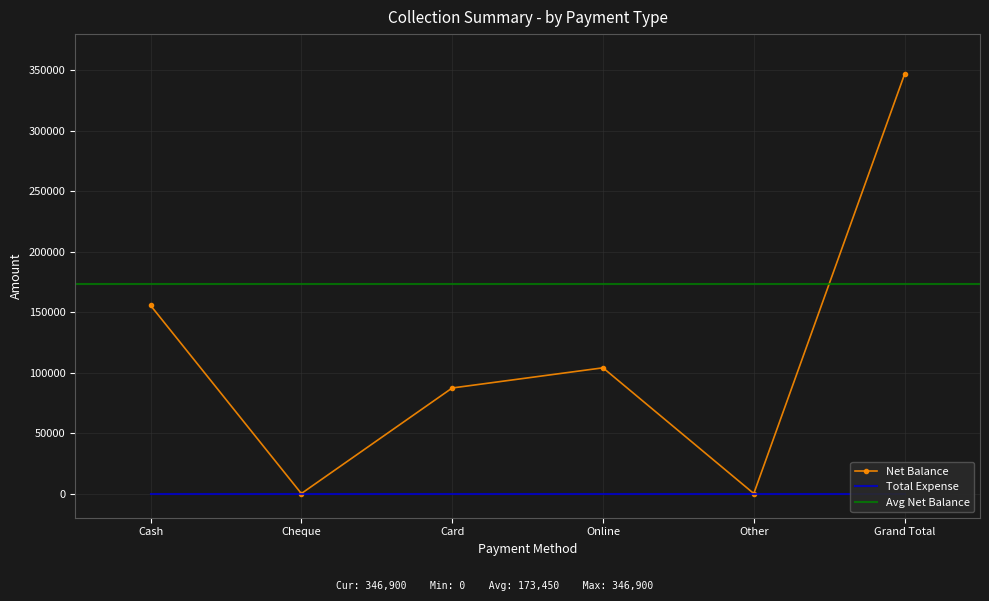

How many values are between 0 and 155600?

5